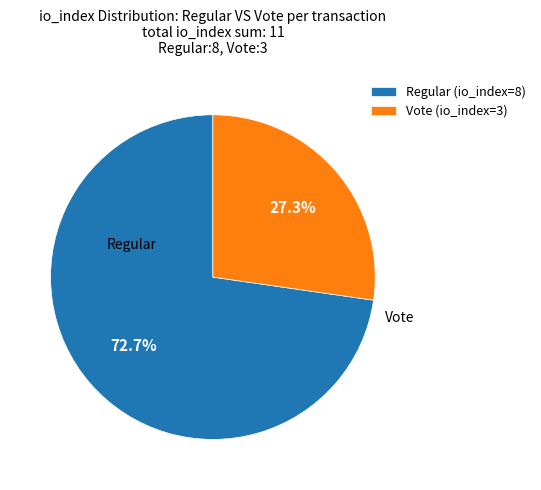

What is the ratio of the value at Vote (io_index=3) to the value at Regular (io_index=8)?

0.4